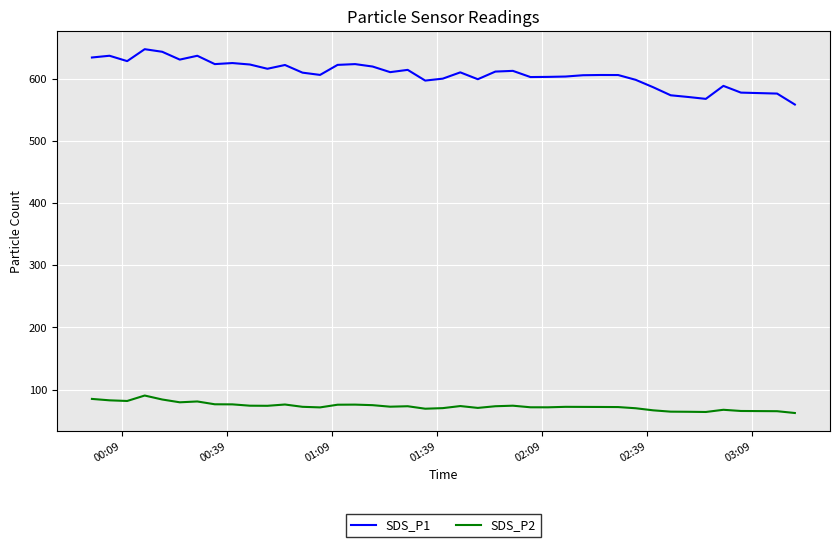

How many series are shown in this chart?

2